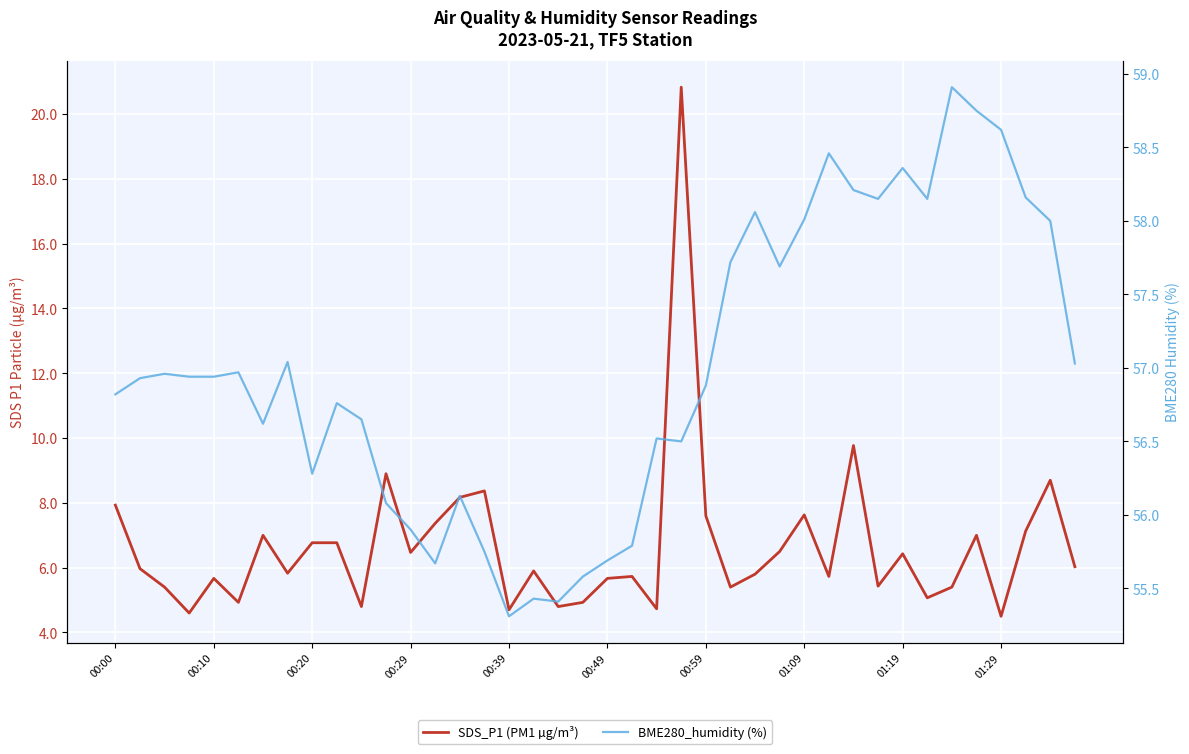

In BME280_humidity (%), how many points are higher than both neighbors (excluding endpoints)?

11